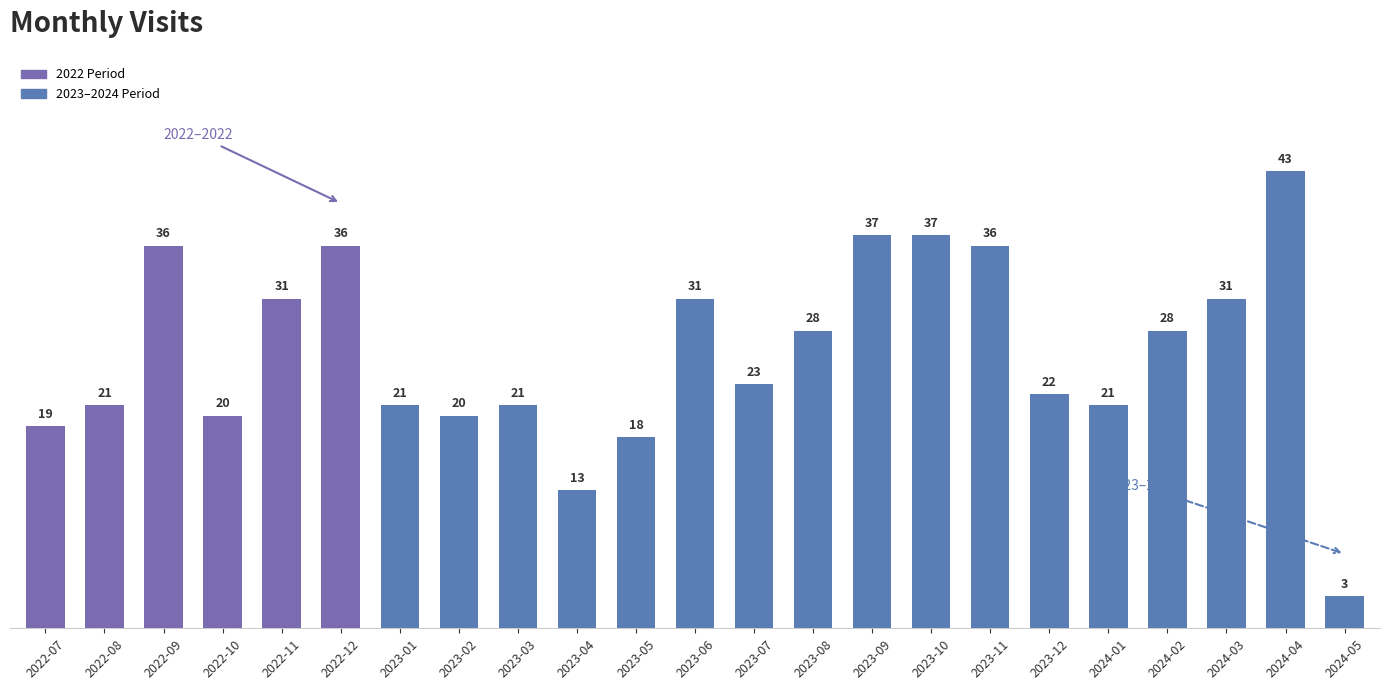

What is the label of the 16th bar from the left?

2023-10